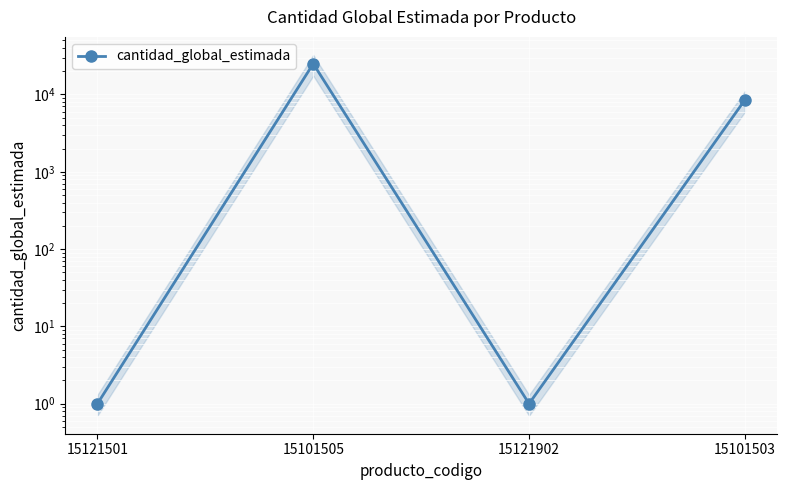

How many values are between 1 and 25000?

4